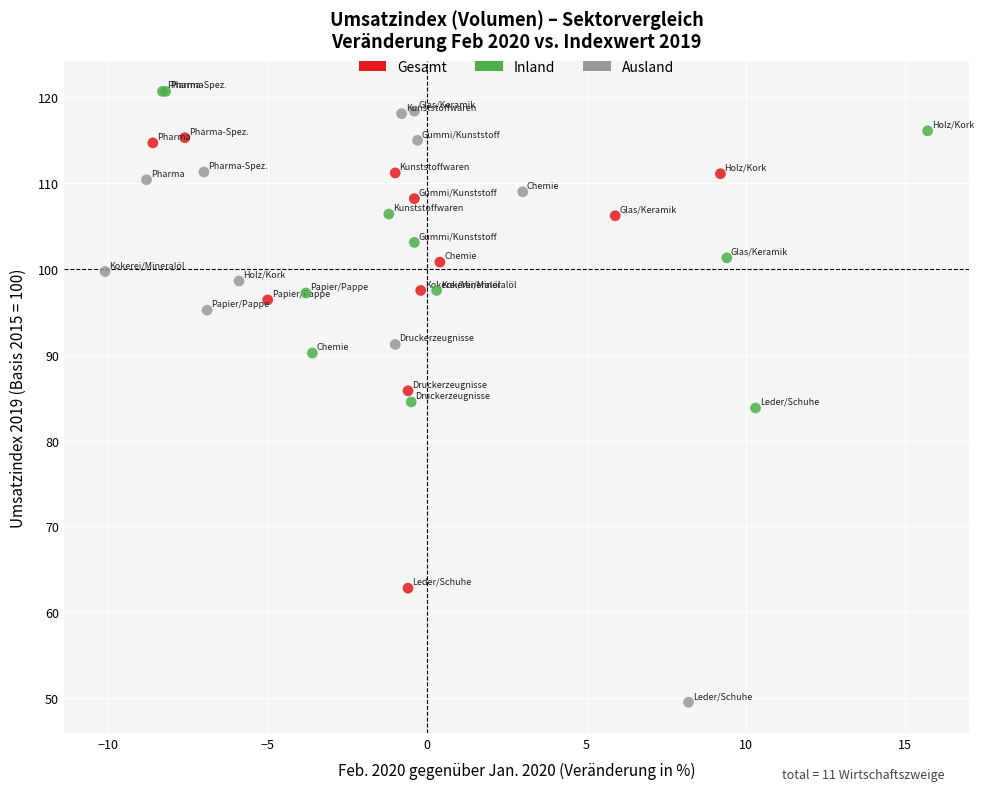

Which series contains the lowest Y value?

Ausland